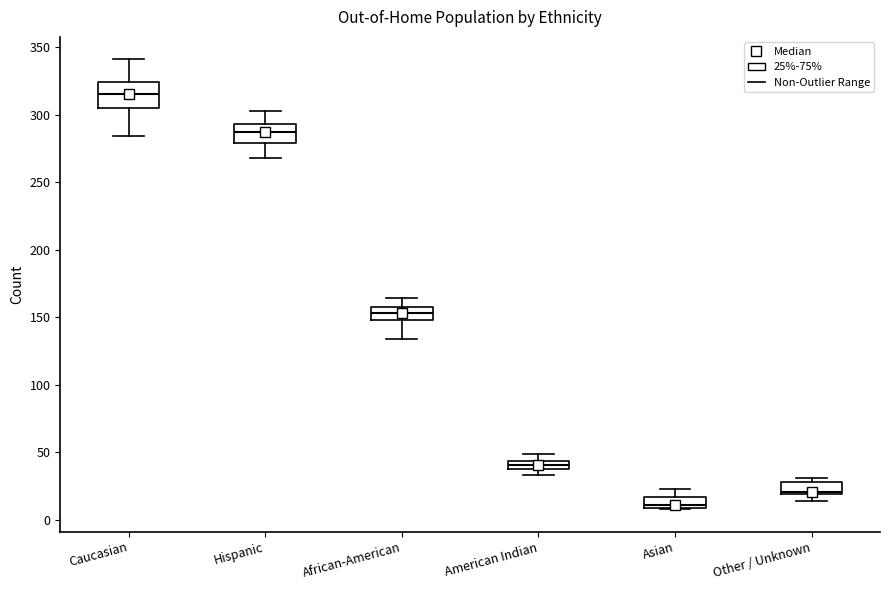

Which box is the tallest, from its lower edge to its upper edge?

Caucasian